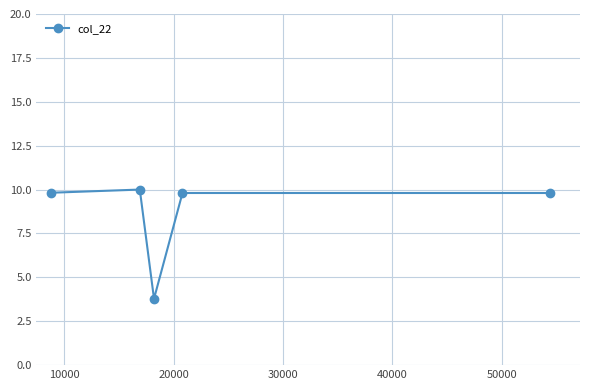

What is the sum of all values?

43.2